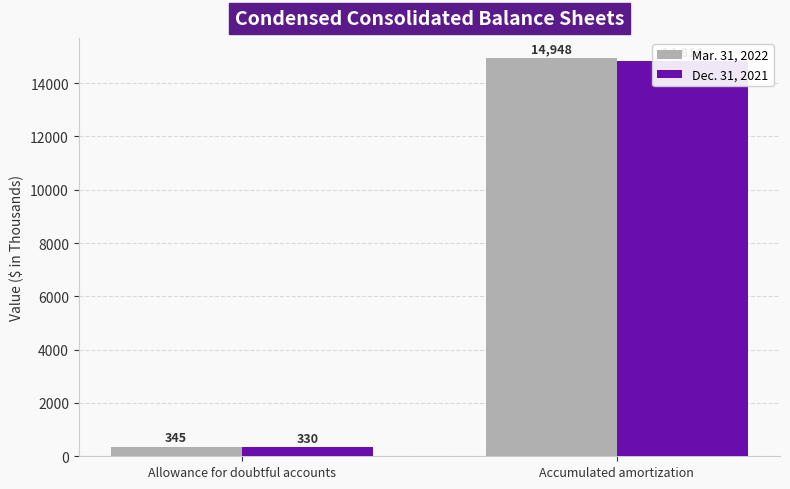

What position from the left is Allowance for doubtful accounts?

1